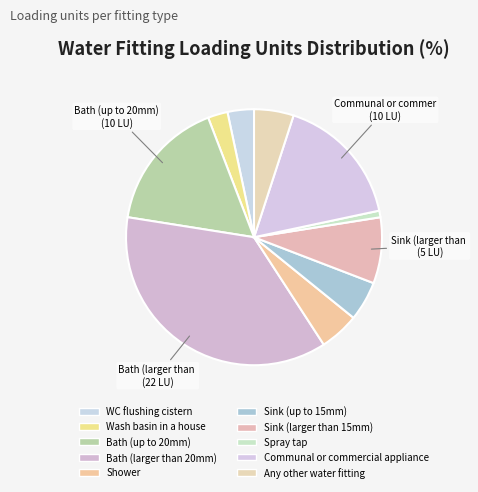

Does Bath (up to 20mm) account for over 50% of the chart?

No